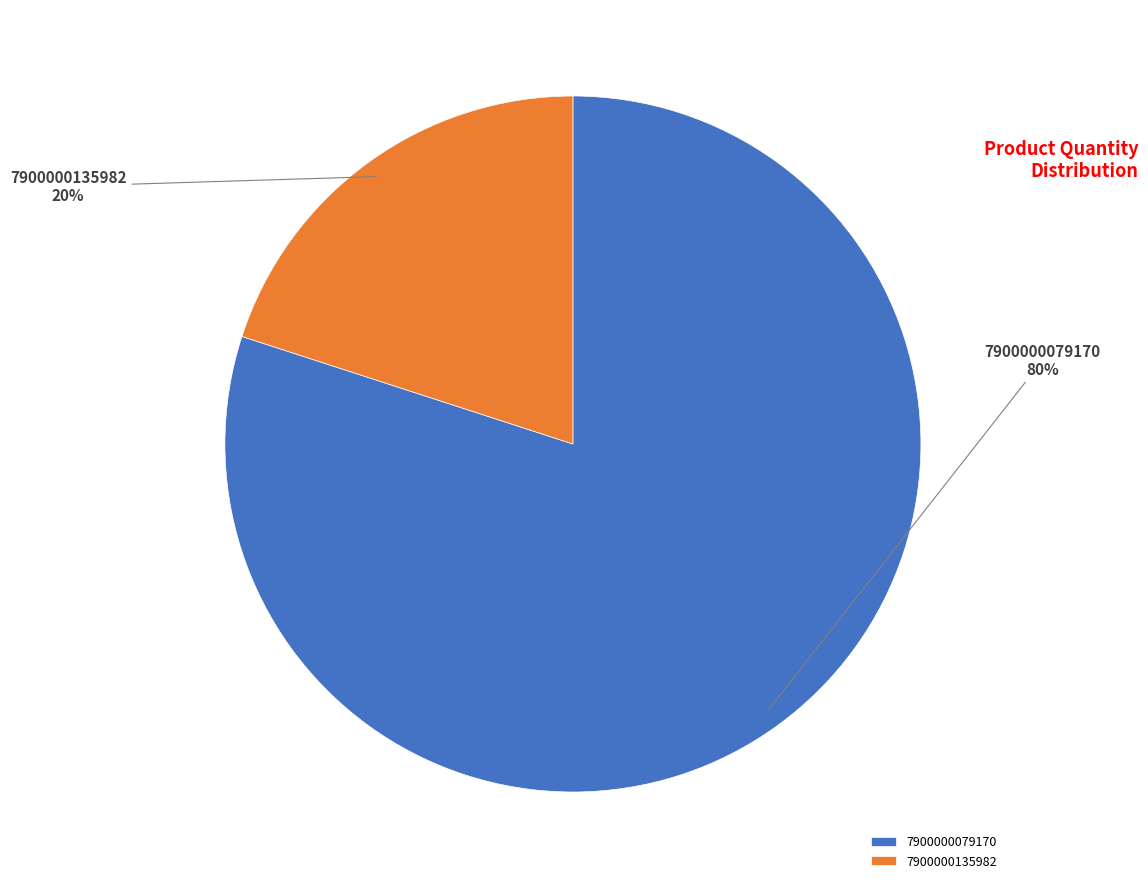

What is the majority slice?

7900000079170